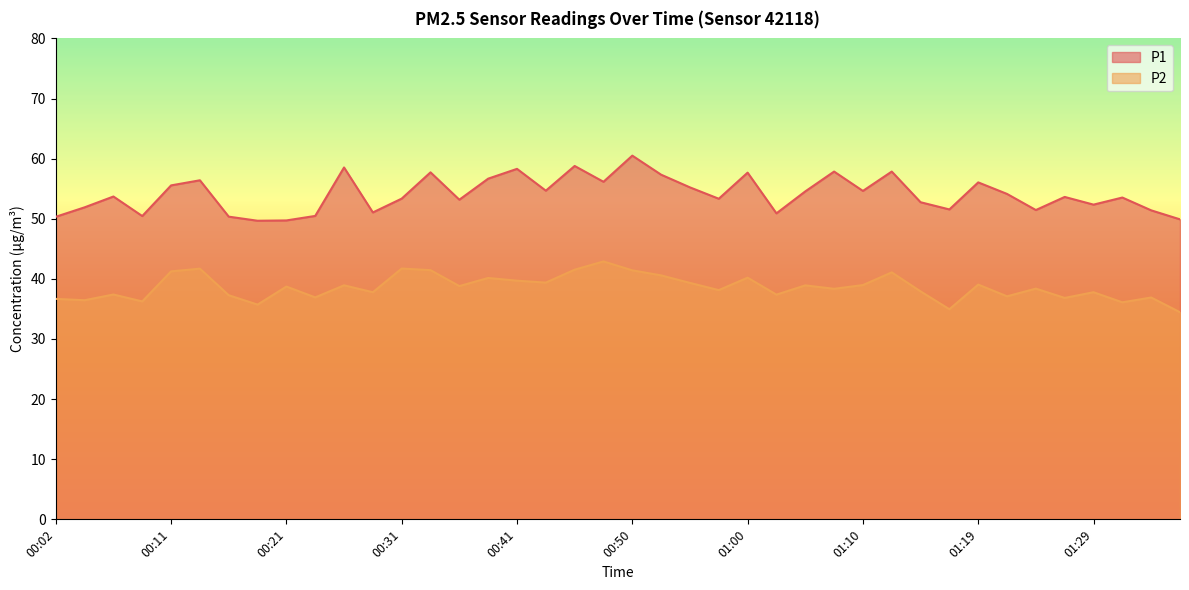

How many interior local valleys does the P1 series have?

12